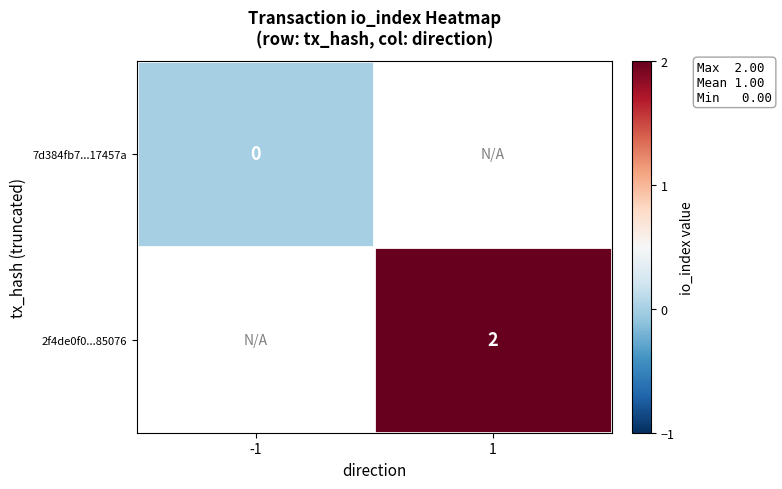

Is it true that 2f4de0f0...85076 equals 2 at 1?

True